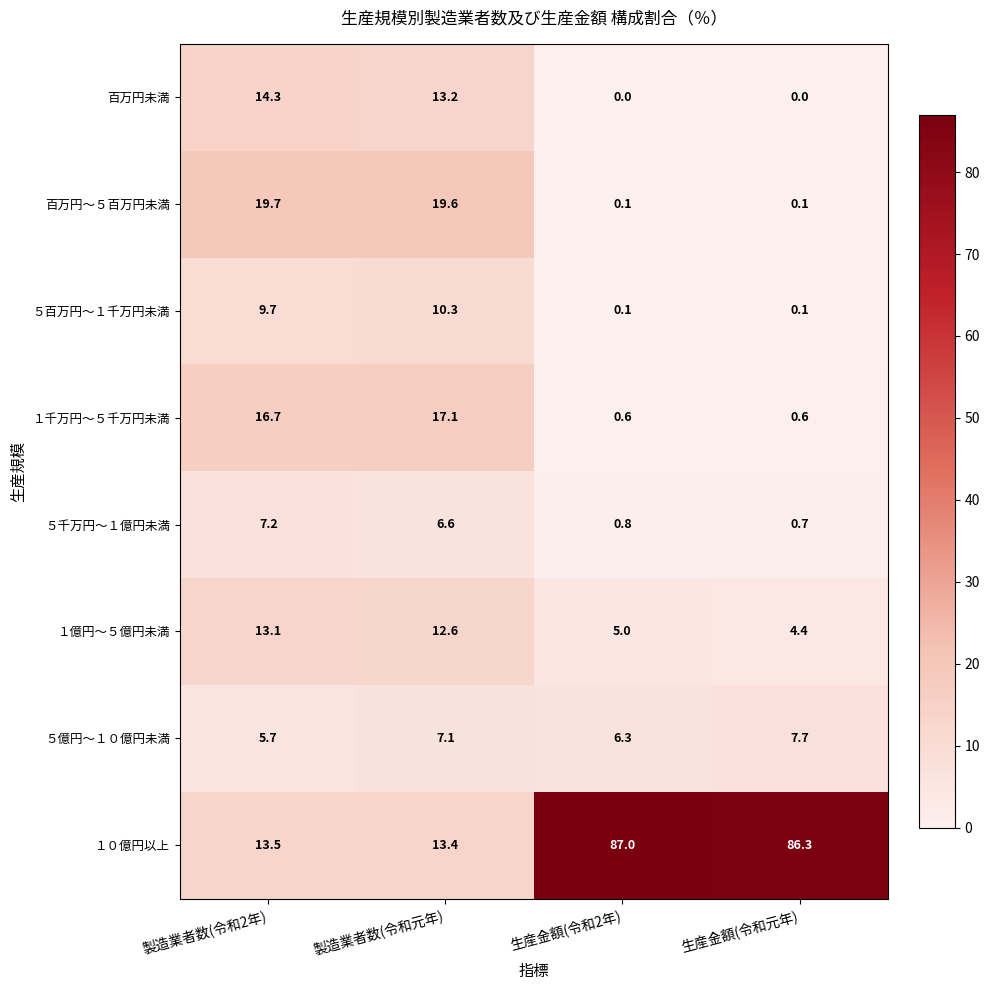

Which series has the largest total across all categories?

１０億円以上